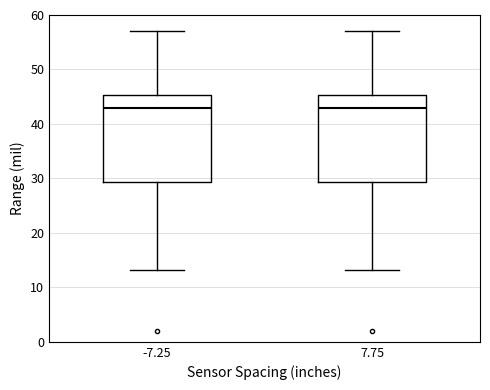

Reading left to right, read every box against the y-axis: the position of its median line, the range the box covers, and the ends of its whiskers. The values are not printed on the chart, so give them approximately, as read against the axis.

-7.25: median 43, box 29 to 45, whiskers 13 to 57
7.75: median 43, box 29 to 45, whiskers 13 to 57